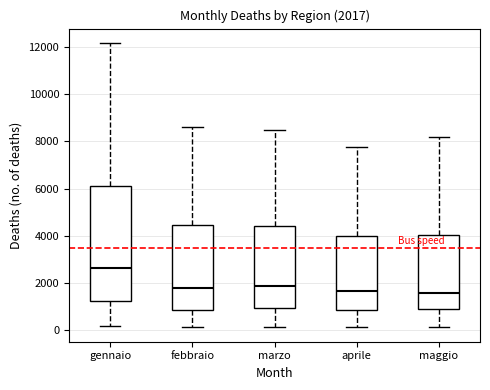

Comparing the boxes themselves (not the whiskers), which one is the tallest?

gennaio